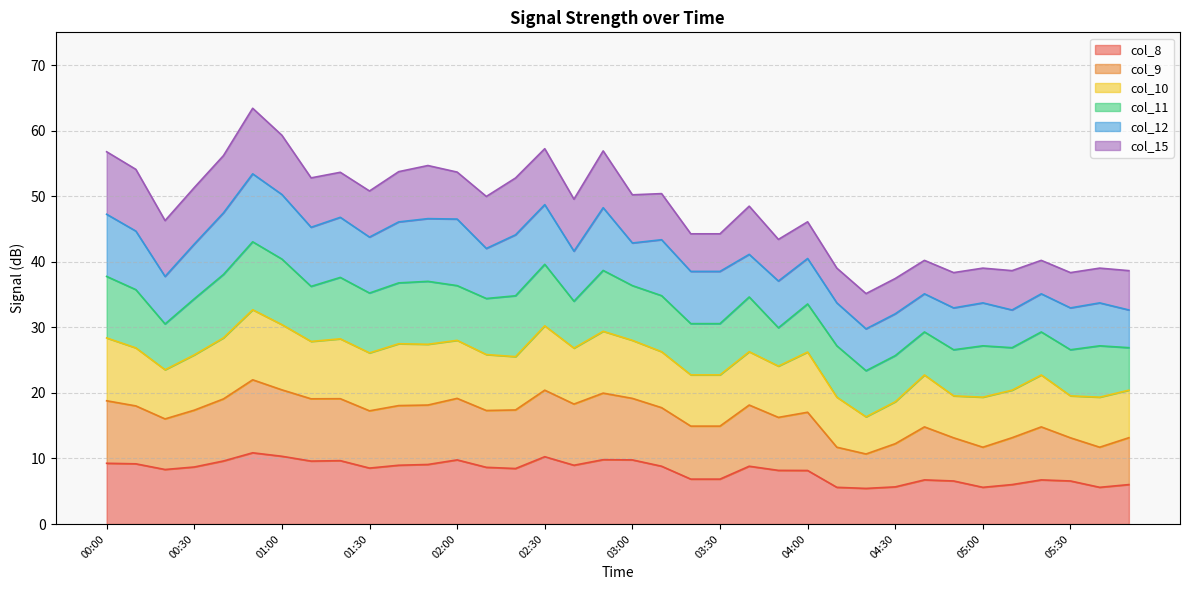

True or false: col_8 has a value of 10.3 at 02:30.

True